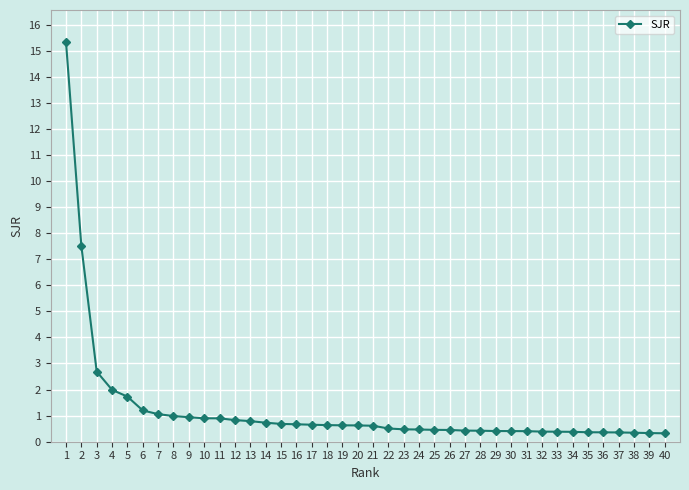

What value does the data have at 14?

0.7